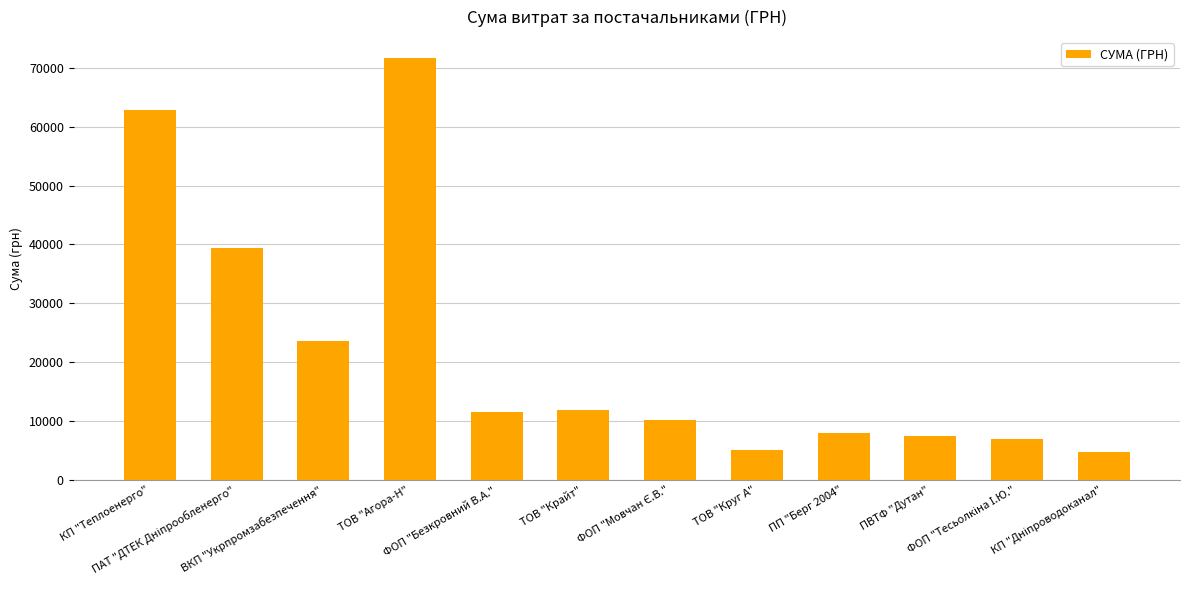

What is the average value?

21957.5